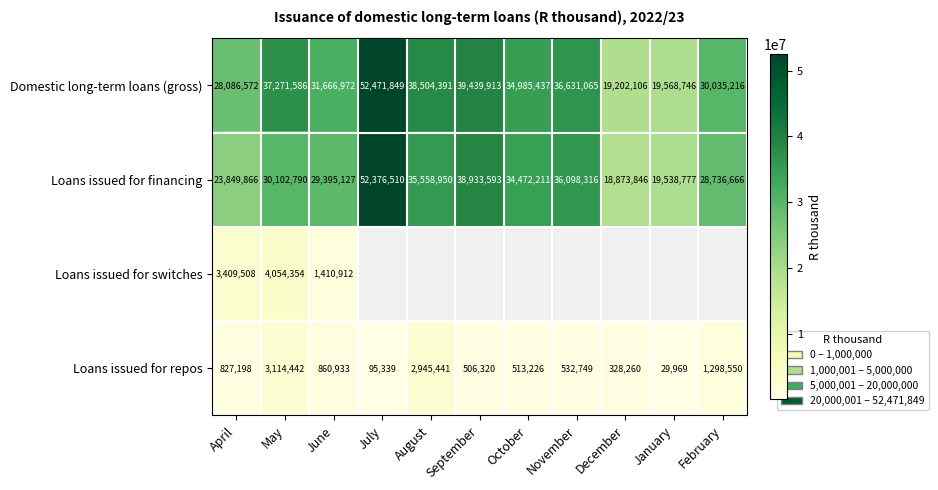

At June, list the series in order from smallest to largest.

Loans issued for repos, Loans issued for switches, Loans issued for financing, Domestic long-term loans (gross)